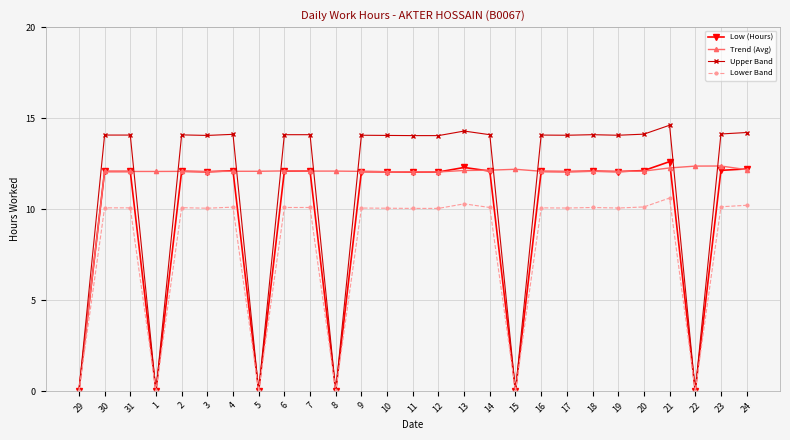

What is the greatest value displayed?

14.6